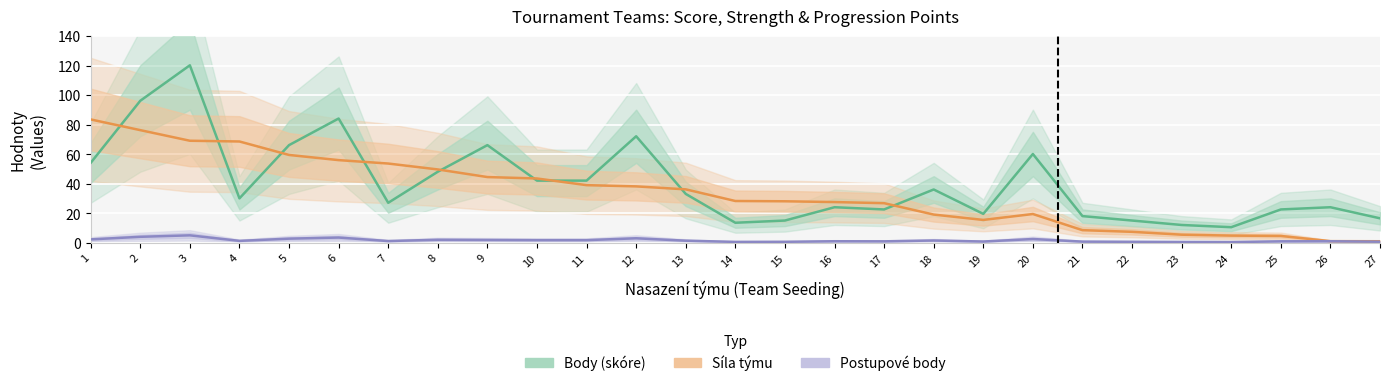

Rank the categories by Postupové body value from highest to lowest.

3, 2, 6, 12, 5, 20, 1, 8, 9, 10, 11, 18, 13, 4, 7, 16, 26, 17, 25, 19, 21, 27, 15, 22, 14, 23, 24